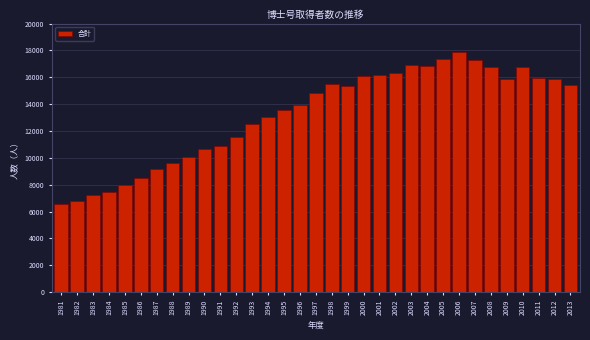

What is the value of the 24th bar from the left?

16851